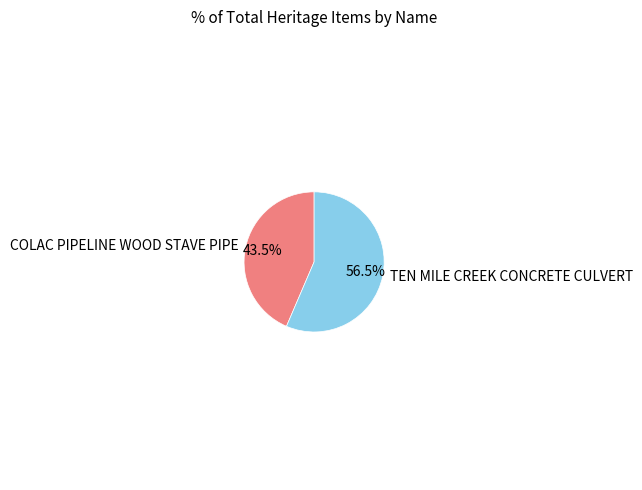

Which category has the smallest portion of the pie?

COLAC PIPELINE WOOD STAVE PIPE